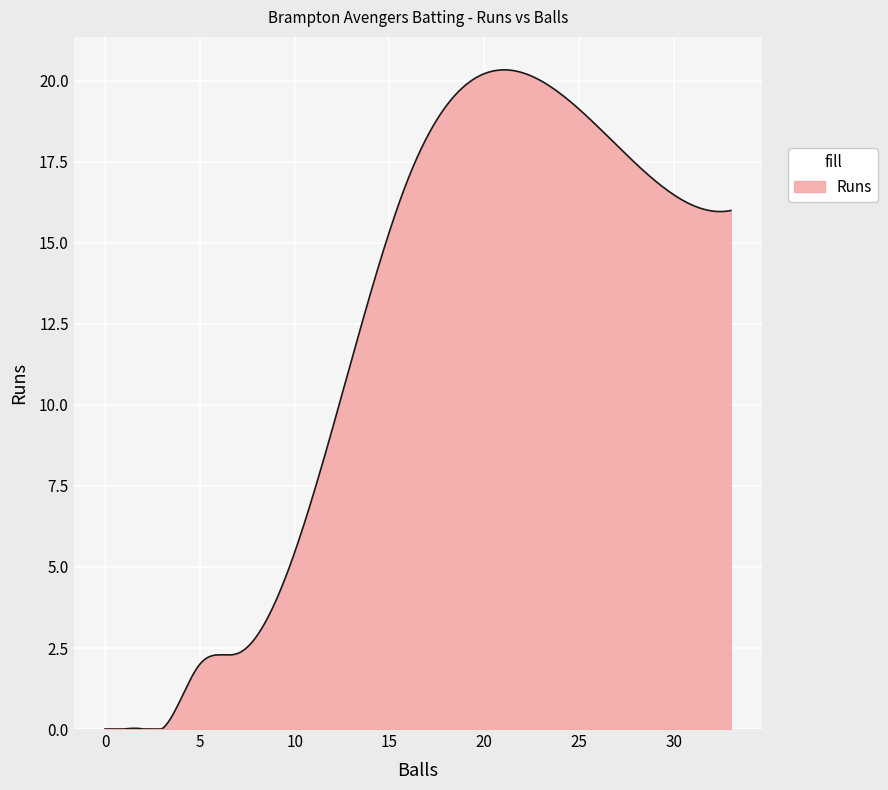

What is the maximum value shown in the chart?

20.3